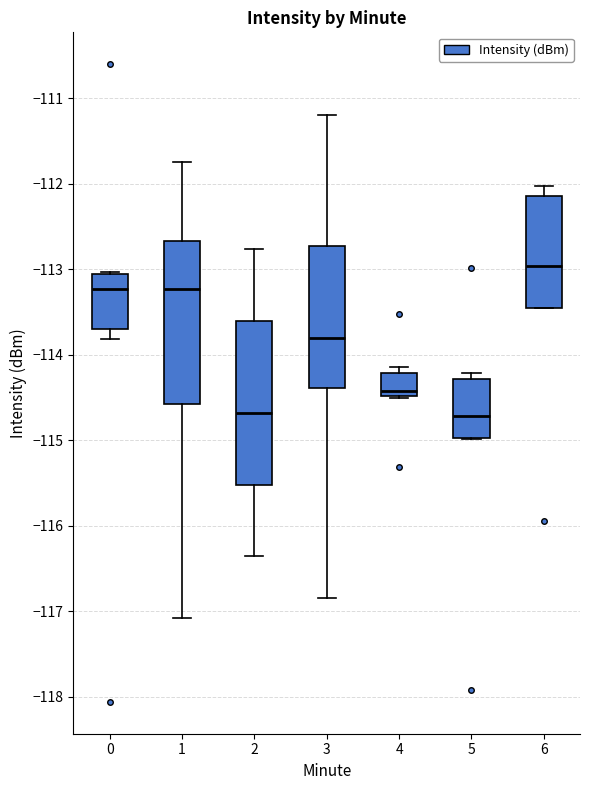

Reading left to right, transcribe this box plot: for each box, give where its median line is, the range the box spans, and where its two whiskers end, as read against the y-axis. The values are not printed on the chart, so give them approximately, as read against the axis.

0: median -113.2, box -113.7 to -113.0, whiskers -113.8 to -113.0
1: median -113.2, box -114.6 to -112.7, whiskers -117.1 to -111.7
2: median -114.7, box -115.5 to -113.6, whiskers -116.3 to -112.8
3: median -113.8, box -114.4 to -112.7, whiskers -116.8 to -111.2
4: median -114.4, box -114.5 to -114.2, whiskers -114.5 to -114.1
5: median -114.7, box -115.0 to -114.3, whiskers -115.0 to -114.2
6: median -113.0, box -113.4 to -112.1, whiskers -113.4 to -112.0